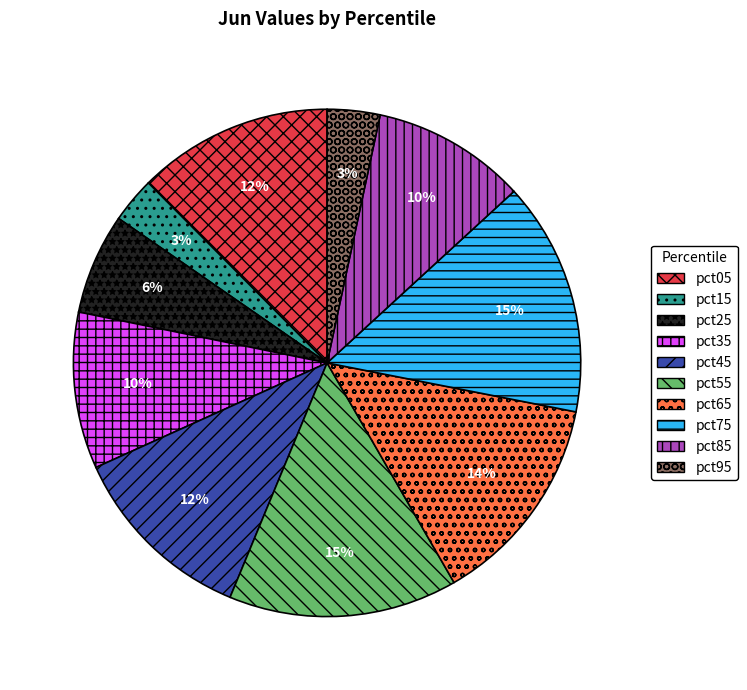

To the nearest percent, what is the difference between the largest and smallest slice percentages?

12%